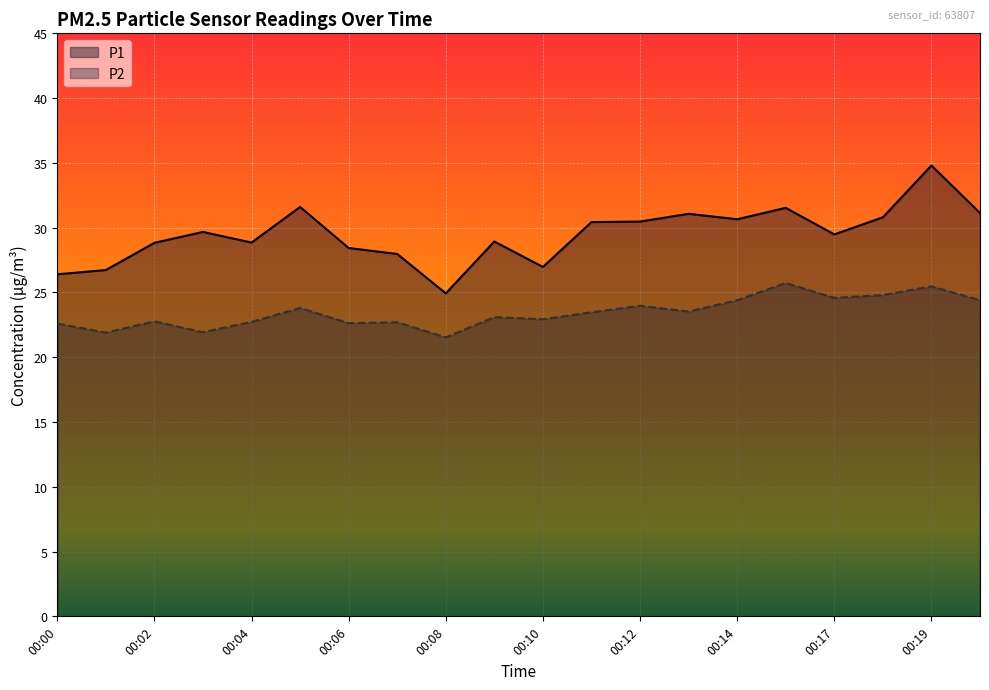

List the series in order of their peak value, highest first.

P1, P2